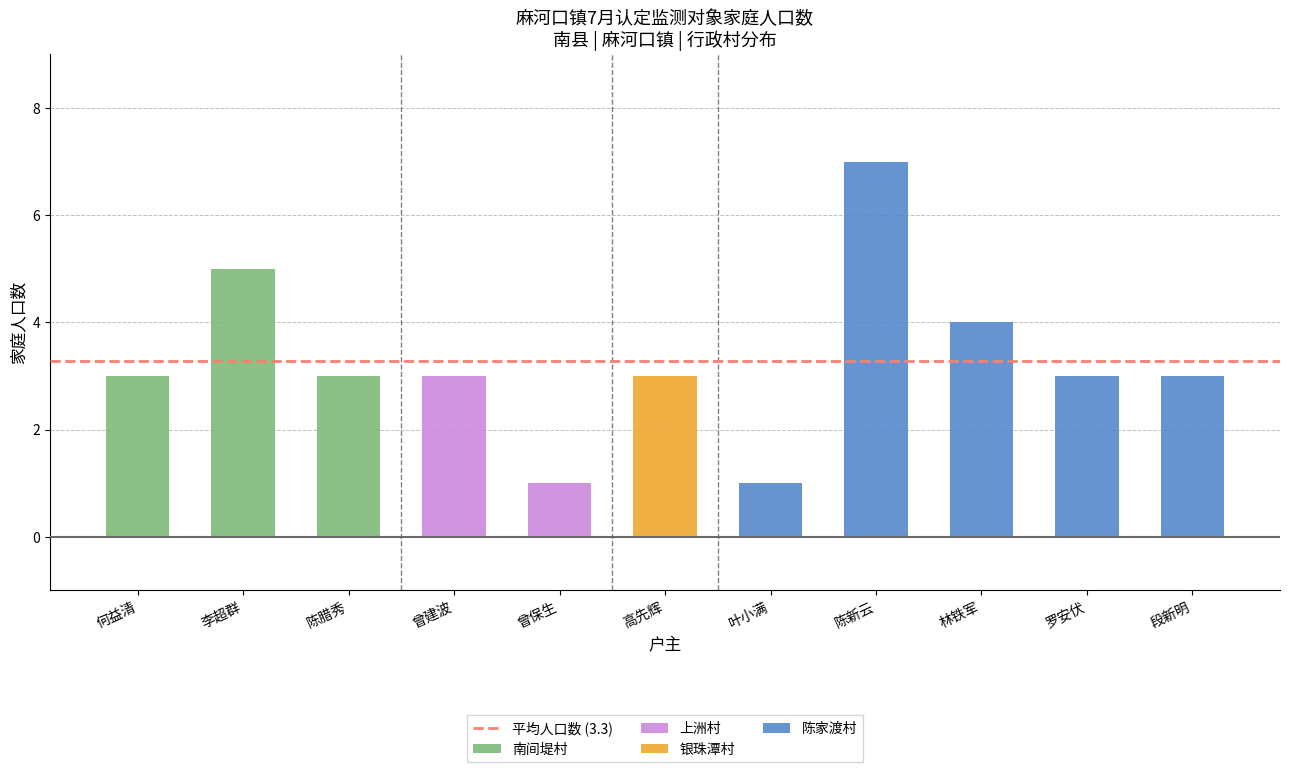

The chart shows a value of 5 at 南间堤村-李超群. True or false?

True